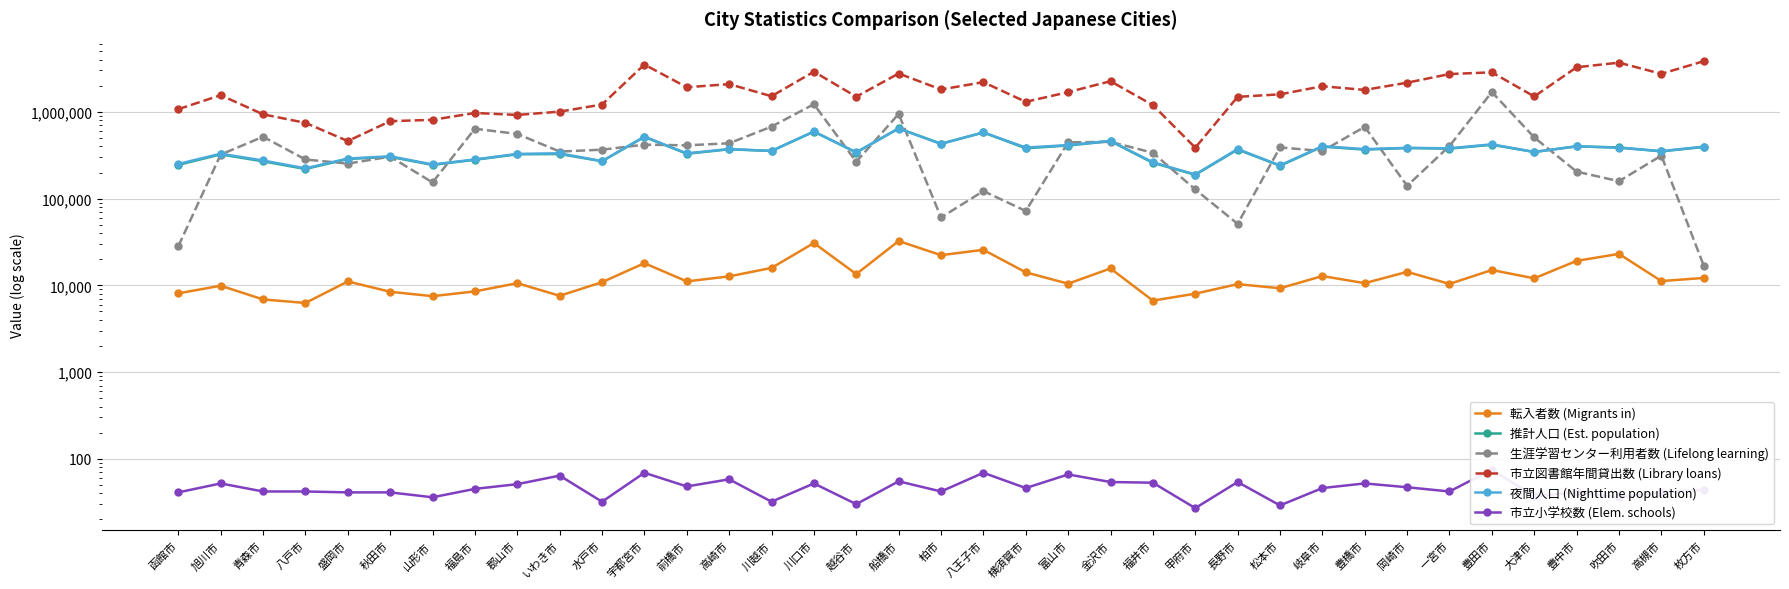

How many series are shown in this chart?

6